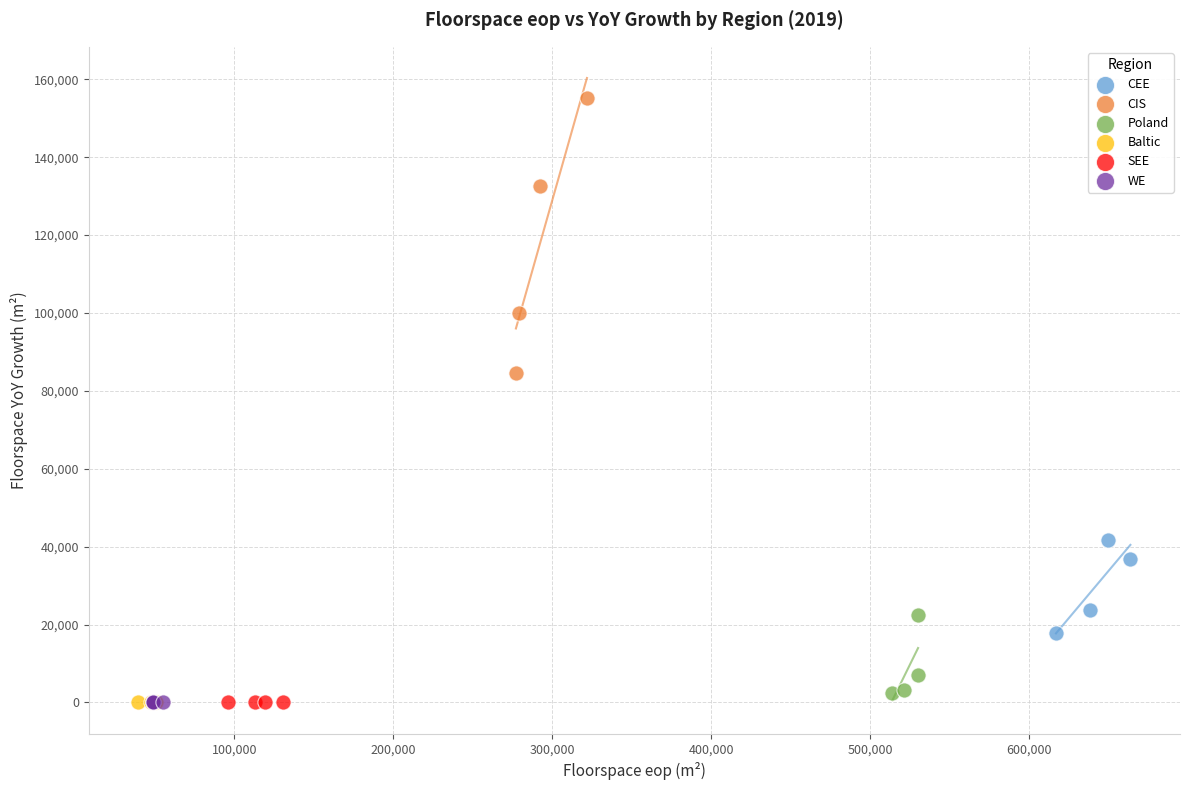

Which series reaches the maximum Y coordinate?

CIS